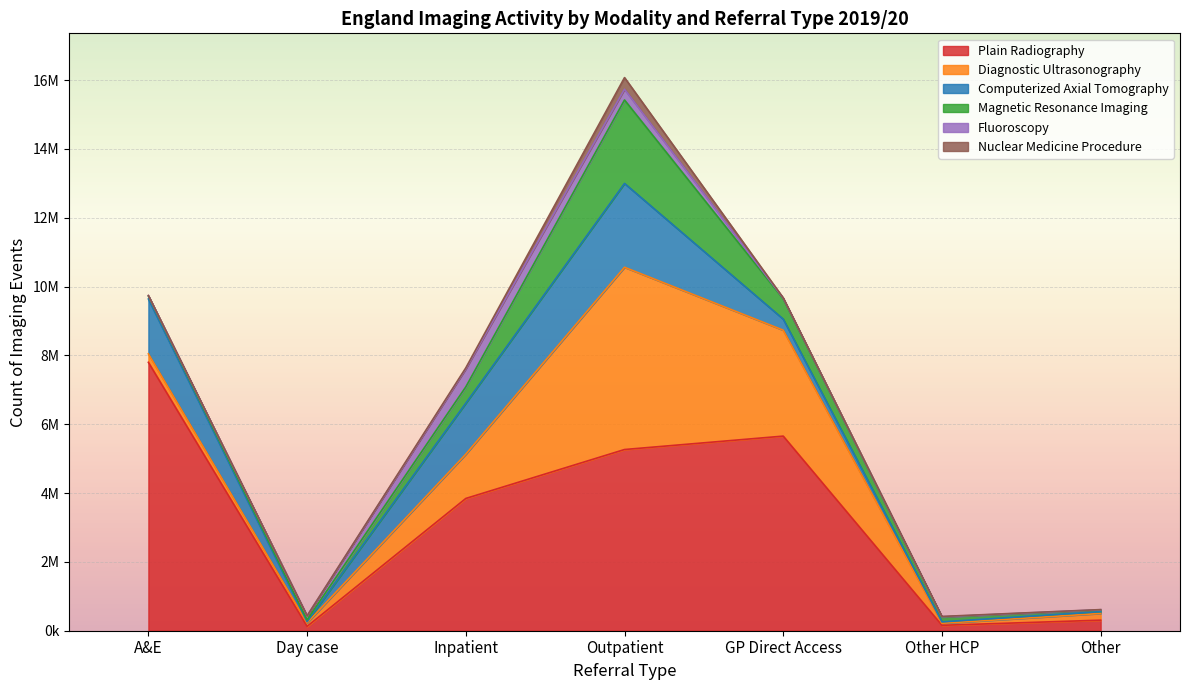

Which series has the widest spread of values?

Plain Radiography